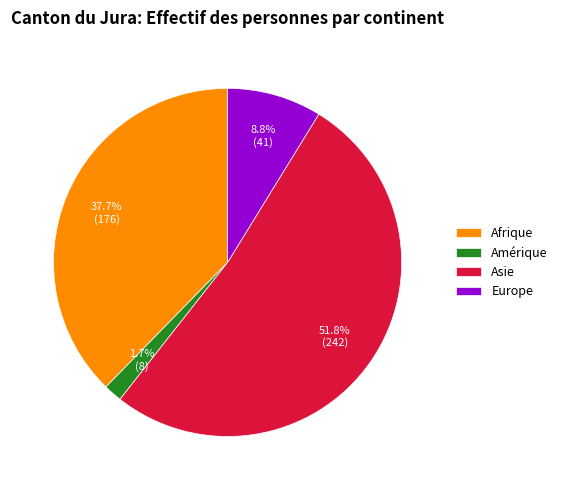

Is there any slice that represents more than half of the pie?

Yes